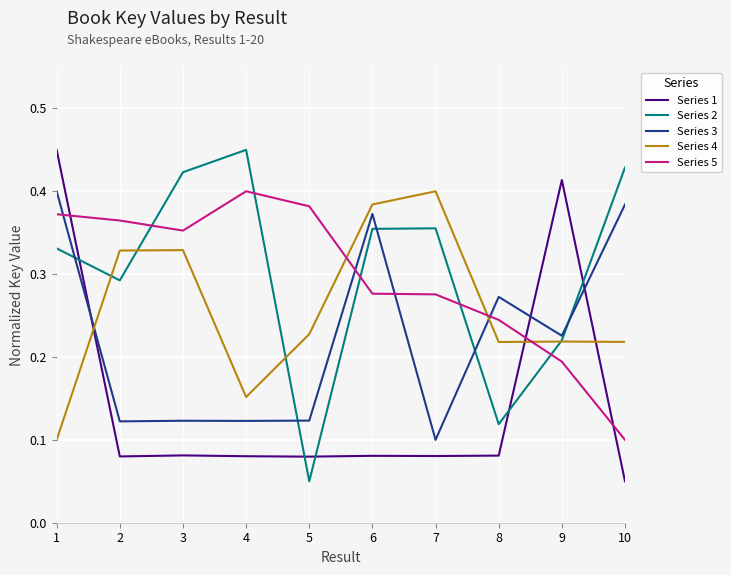

Count the number of data series in this chart.

5